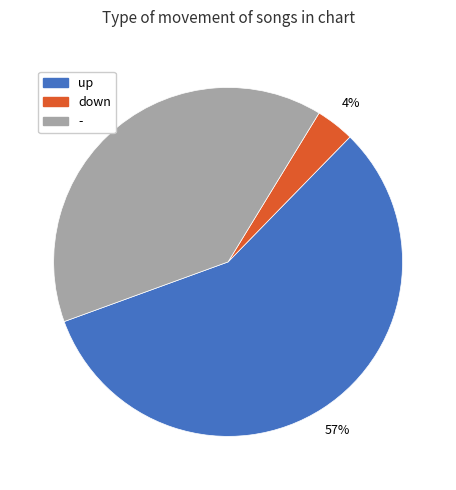

The up slice represents 65% of the pie. True or false?

False